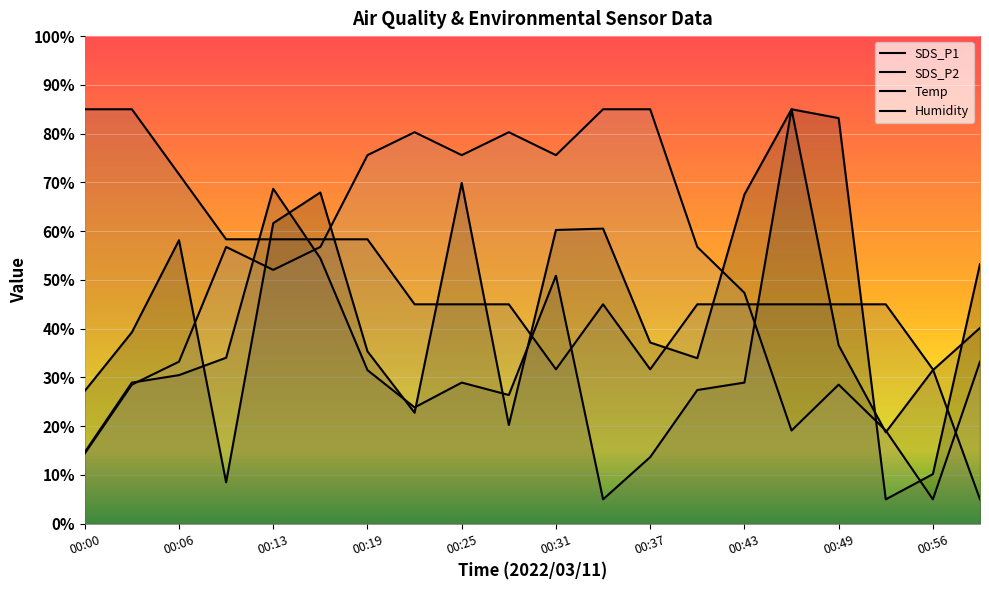

How many intersections are there between SDS_P2 and Temp?

7